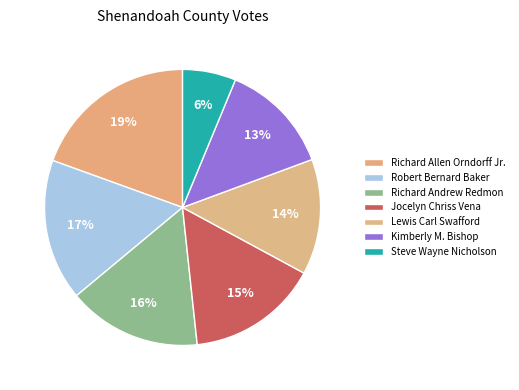

Is Steve Wayne Nicholson the majority of the pie?

No